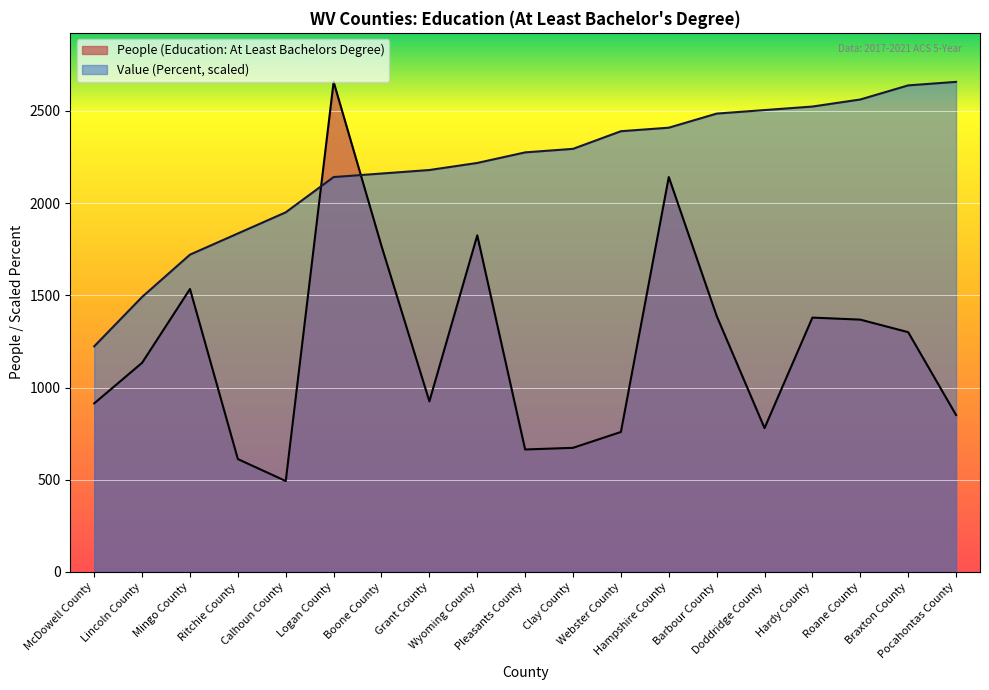

What is the approximate value of Value (Percent) at Roane County?

2561.4